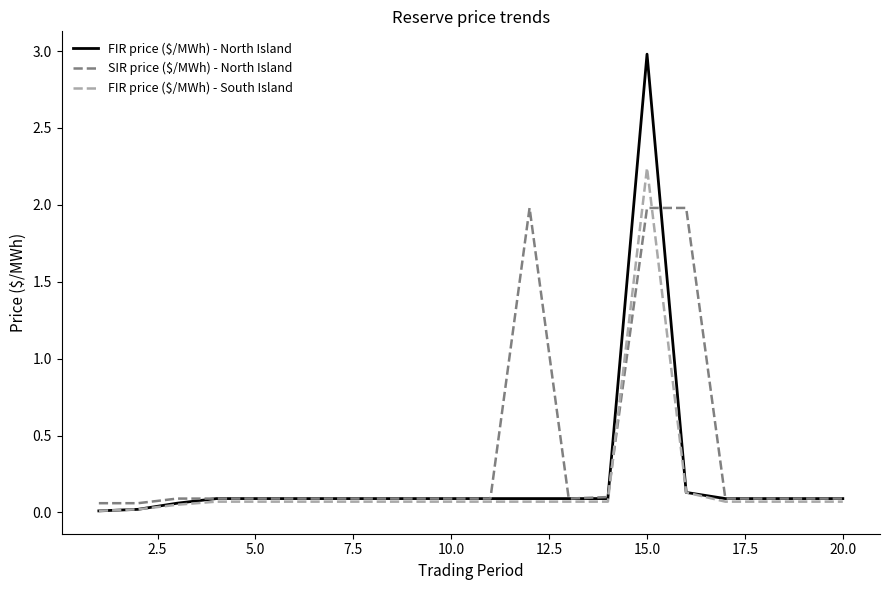

Which series has the largest range (max minus min)?

FIR price ($/MWh) - North Island